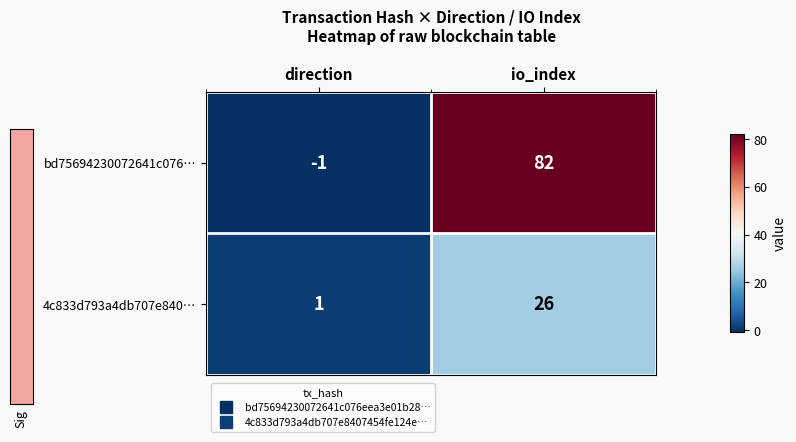

What is the maximum value shown in the chart?

82